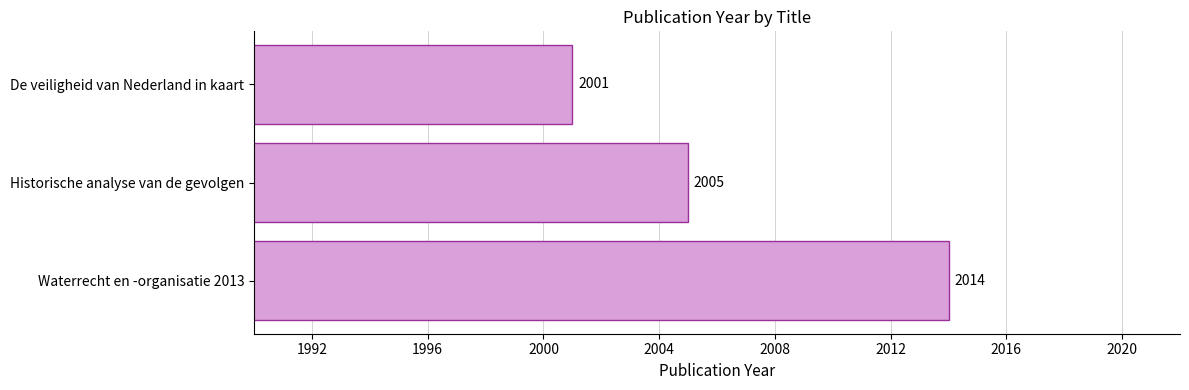

List the labels in order of value, largest first.

Waterrecht en -organisatie 2013, Historische analyse van de gevolgen, De veiligheid van Nederland in kaart